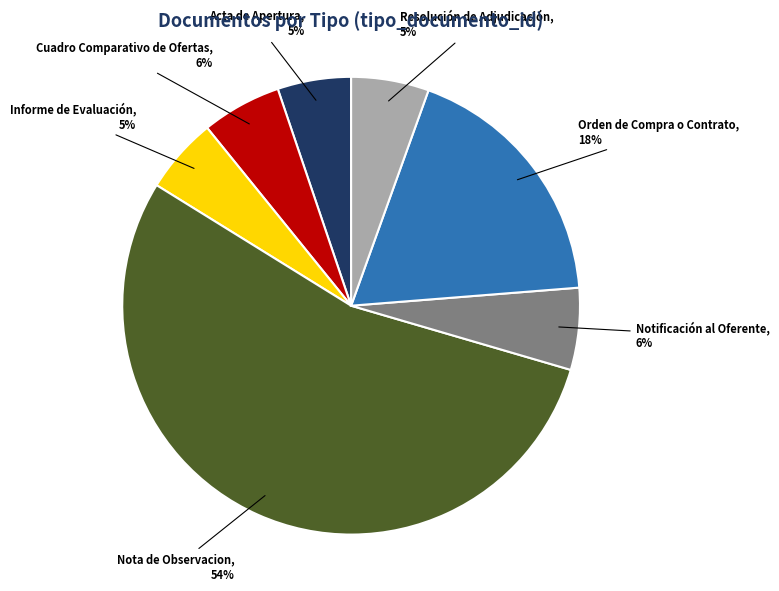

Which slice represents more than half of the pie?

Nota de Observacion